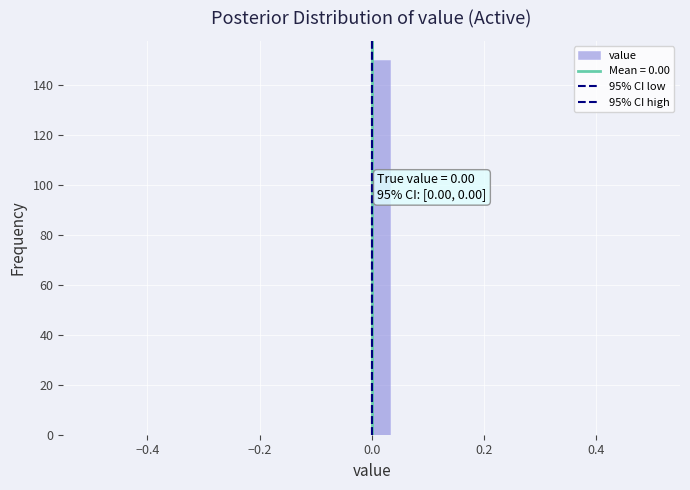

Read against the x-axis, roughly where is the centre of the tallest bar?

0.02